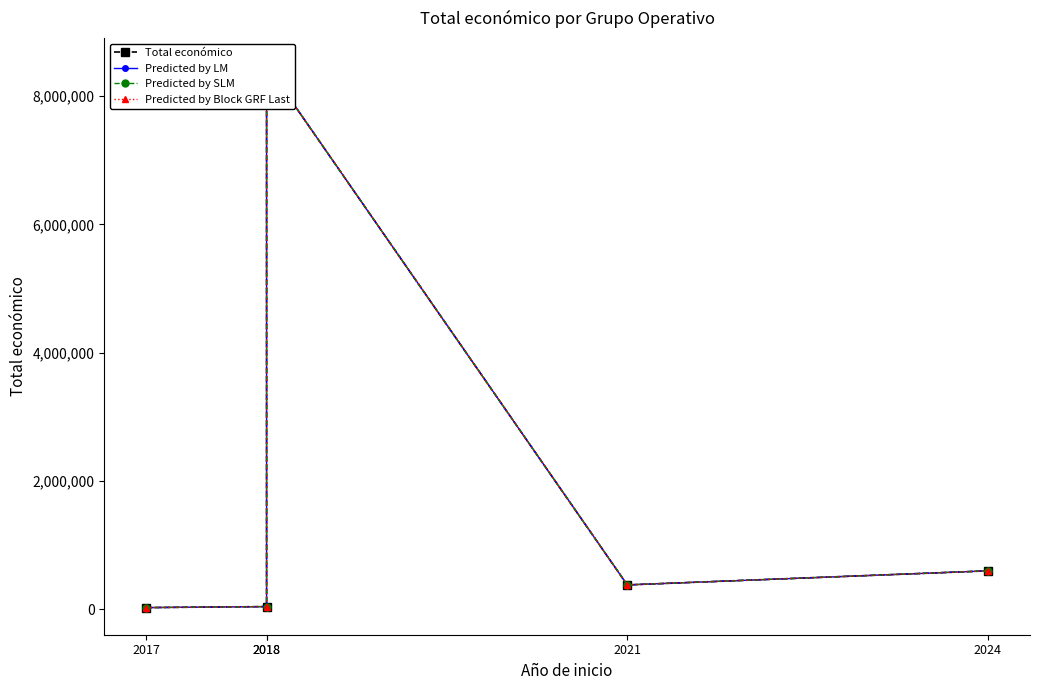

What is the total value across all series at 2024?

2400000